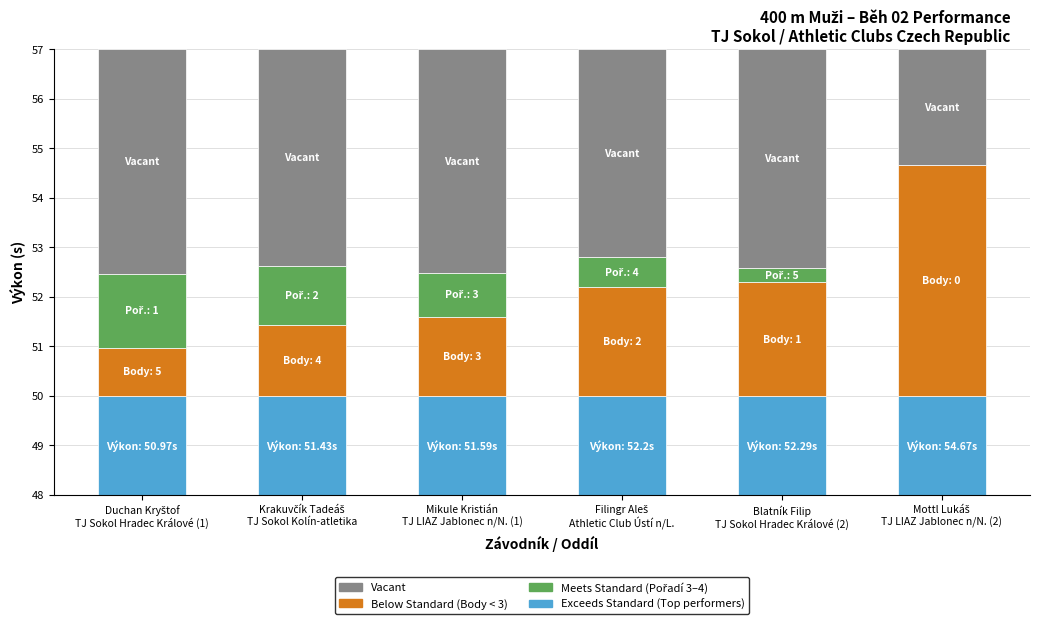

Which series has the widest spread of values?

Below Standard (<60%)